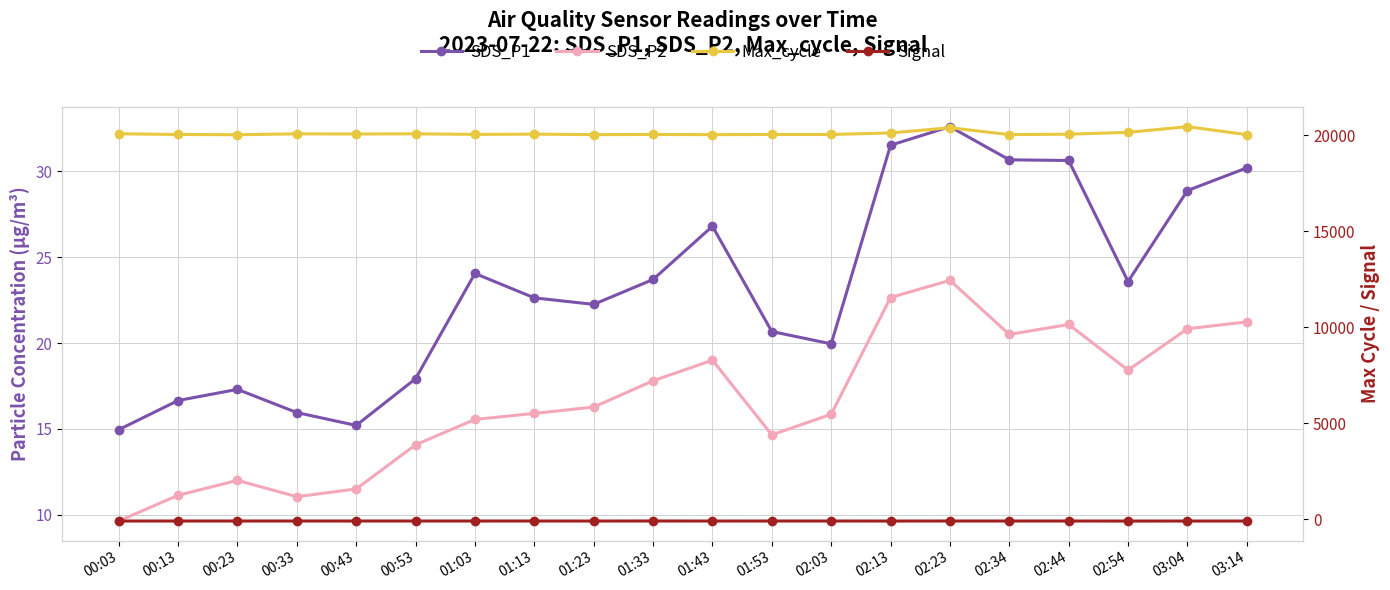

Is this an area chart (filled region under the line)?

No